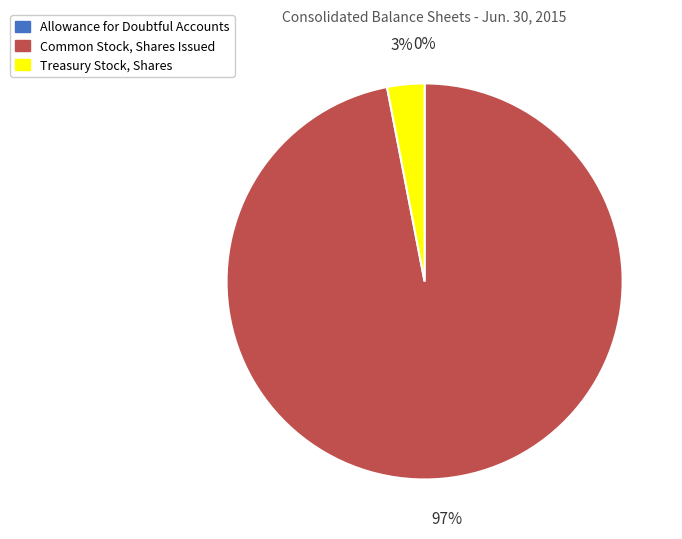

Is the sum of Treasury Stock, Shares and Common Stock, Shares Issued greater than half?

Yes